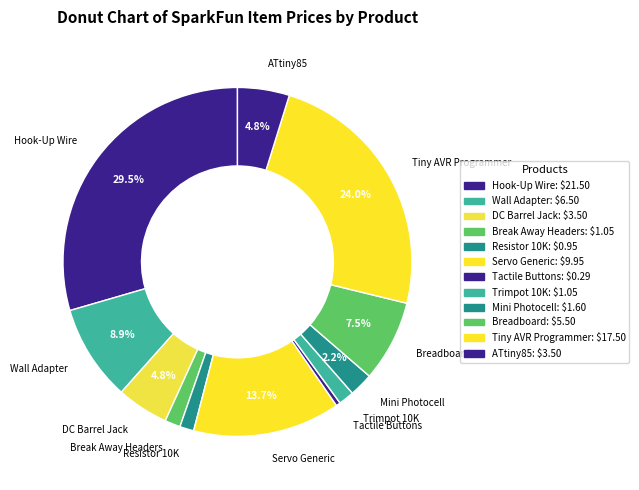

To the nearest percent, what percentage of the pie is Resistor 10K?

1%